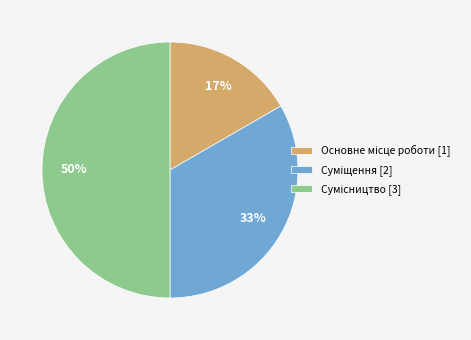

To the nearest percent, what is the difference between the largest and smallest slice percentages?

33%